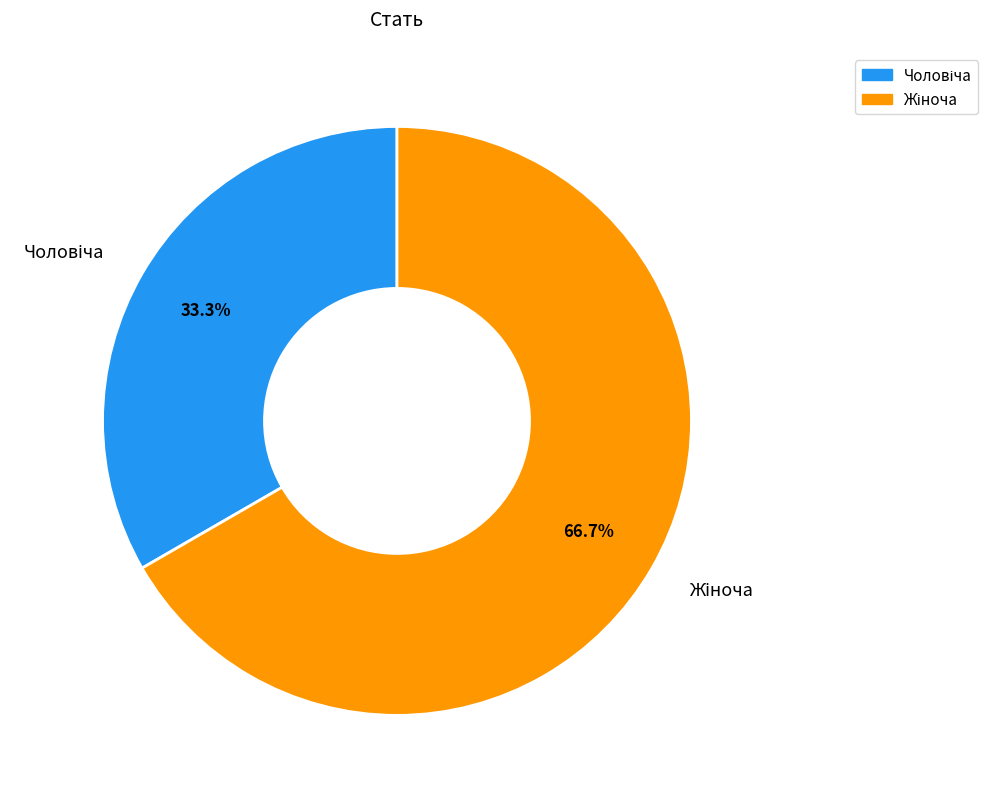

Count the number of slices in the pie.

2